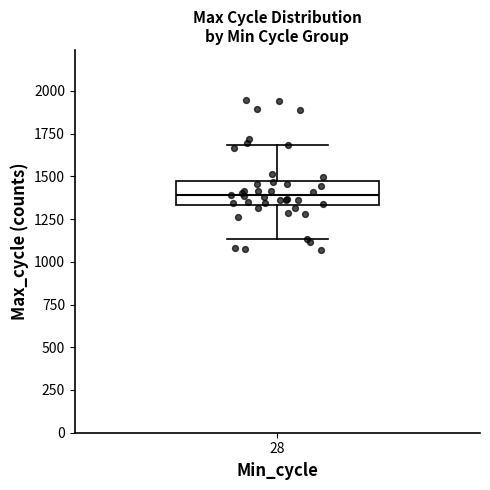

Read this box plot against the y-axis: the position of the median line, the range covered by the box, and the ends of both whiskers. The values are not printed on the chart, so give them approximately, as read against the axis.

median 1400, box 1350 to 1450, whiskers 1150 to 1700